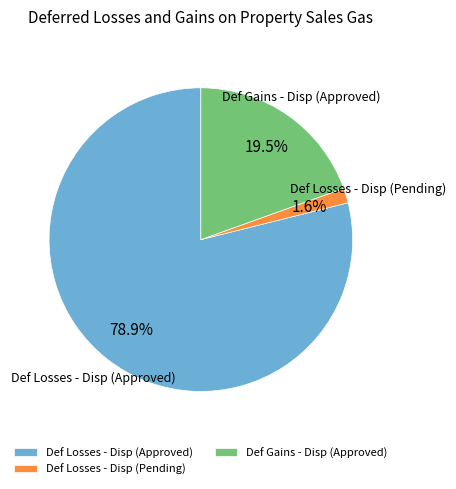

Rank the categories by value from lowest to highest.

Def Losses - Disp (Pending), Def Gains - Disp (Approved), Def Losses - Disp (Approved)